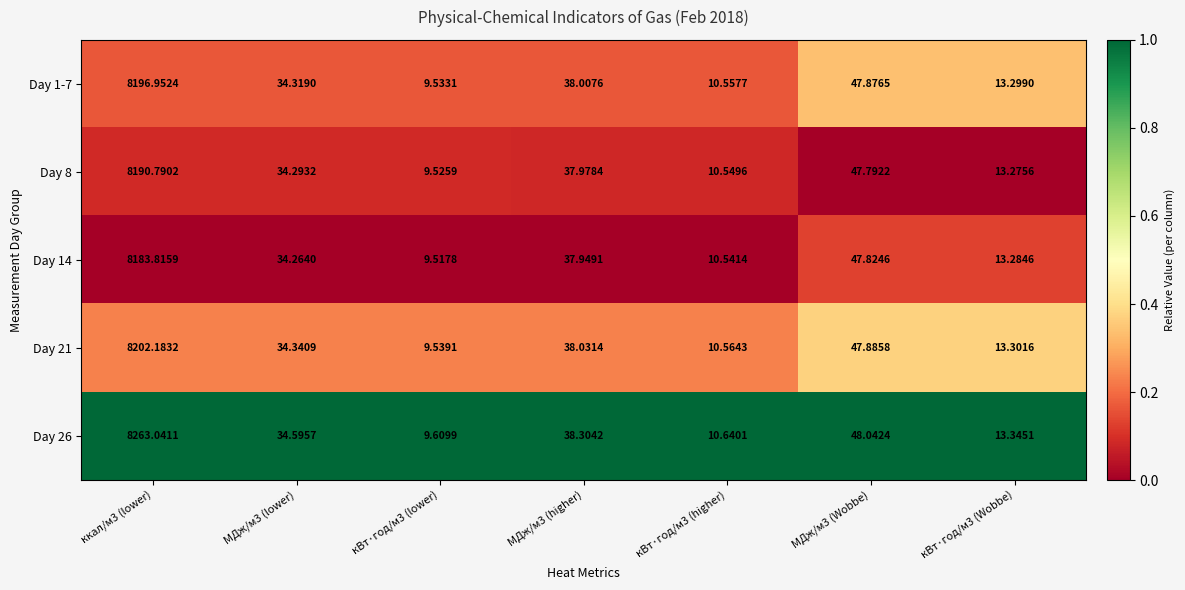

Is the value of Day 21 at кВт·год/м3 (higher) greater than the value of Day 14 at МДж/м3 (higher)?

No